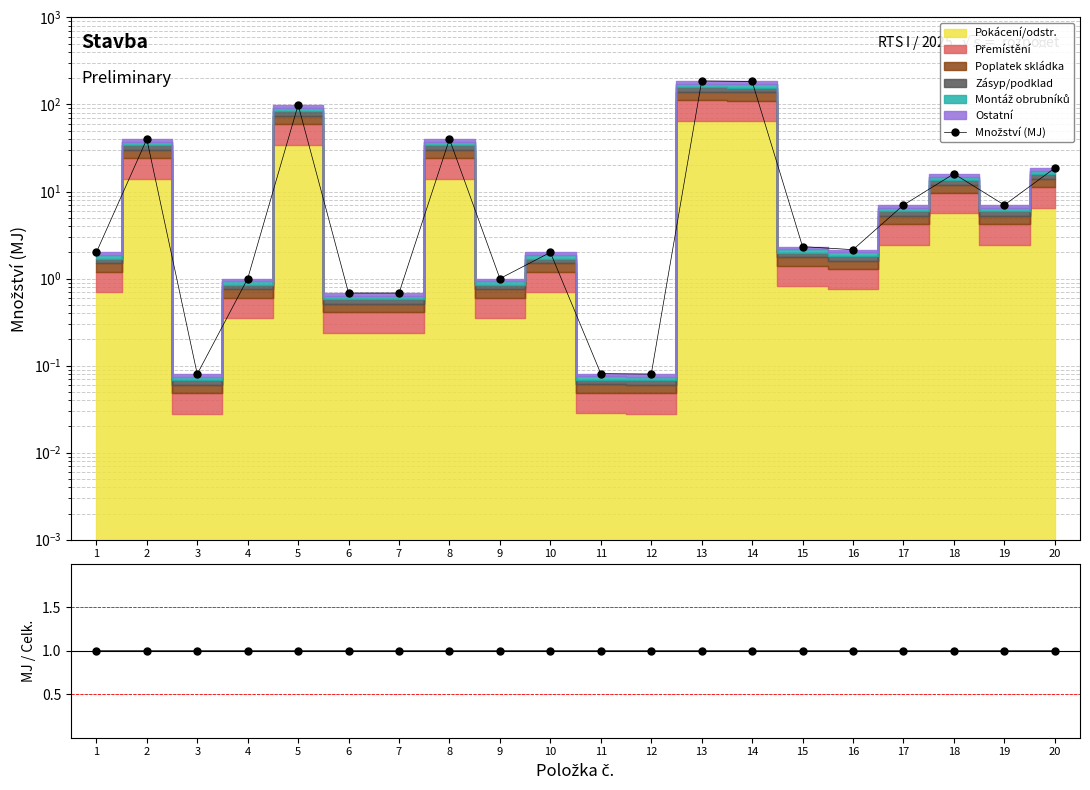

List the labels in order of value, smallest first.

3, 12, 11, 6, 7, 4, 9, 1, 10, 16, 15, 17, 19, 18, 20, 2, 8, 5, 14, 13